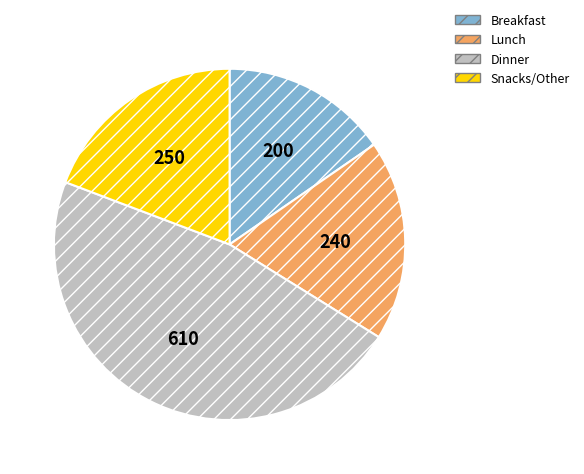

What is the ratio of the value at Lunch to the value at Dinner?

0.4